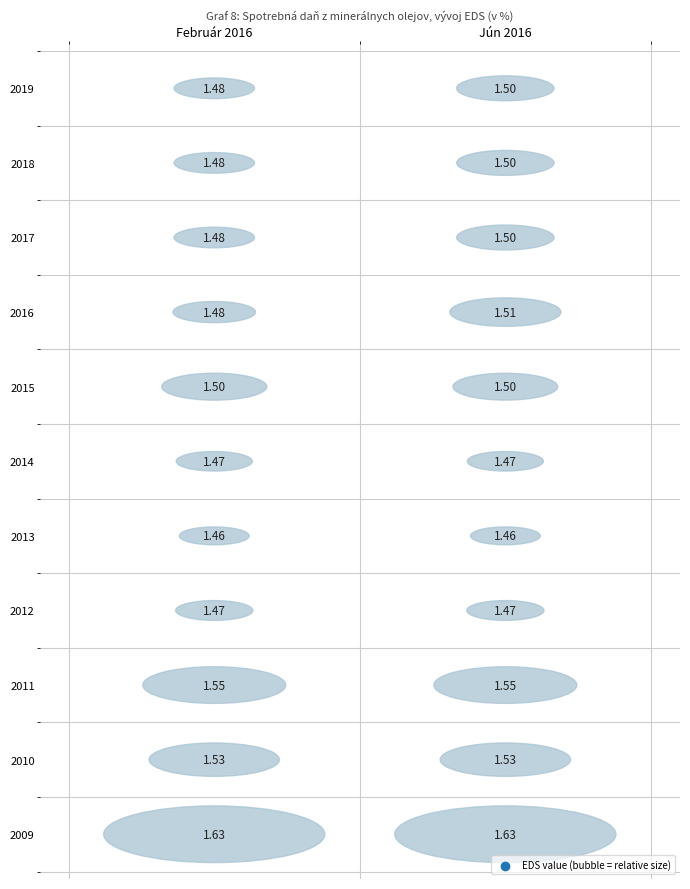

What is the approximate value of 2011 at Jún 2016?

1.5